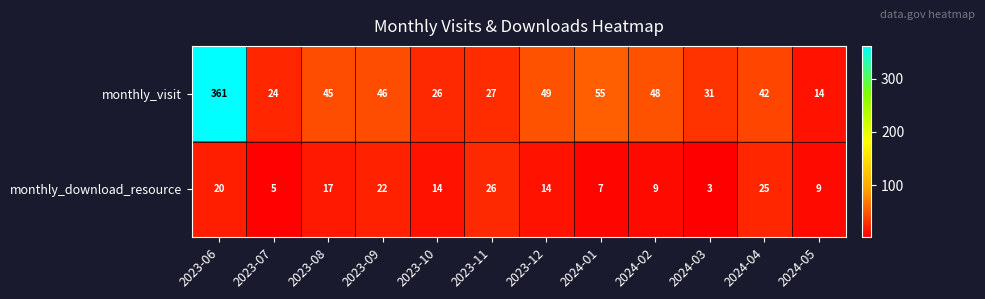

Reading right to left, extract all data points from this chart.

monthly_visit: 14	42	31	48	55	49	27	26	46	45	24	361
monthly_download_resource: 9	25	3	9	7	14	26	14	22	17	5	20